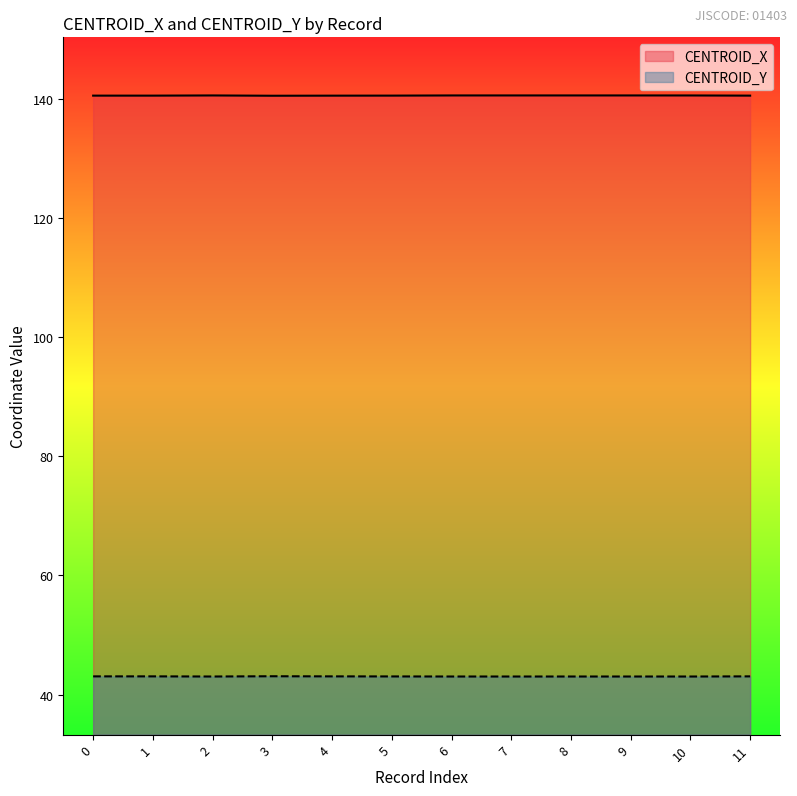

What is the difference between the highest and lowest values at 4?

97.4